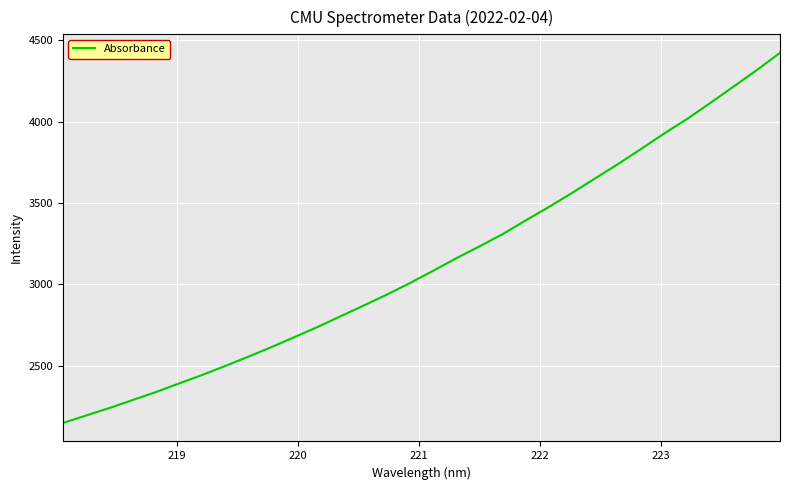

Reading left to right, what are all the values shown in this chart?

2148.6	2194.2	2240.0	2288.9	2337.7	2390.5	2442.8	2498.5	2555.6	2614.5	2676.1	2738.6	2805.0	2870.8	2937.9	3009.2	3084.5	3161.5	3234.4	3309.4	3394.0	3476.5	3562.7	3651.9	3741.2	3834.4	3929.2	4019.8	4117.6	4217.7	4318.3	4424.1